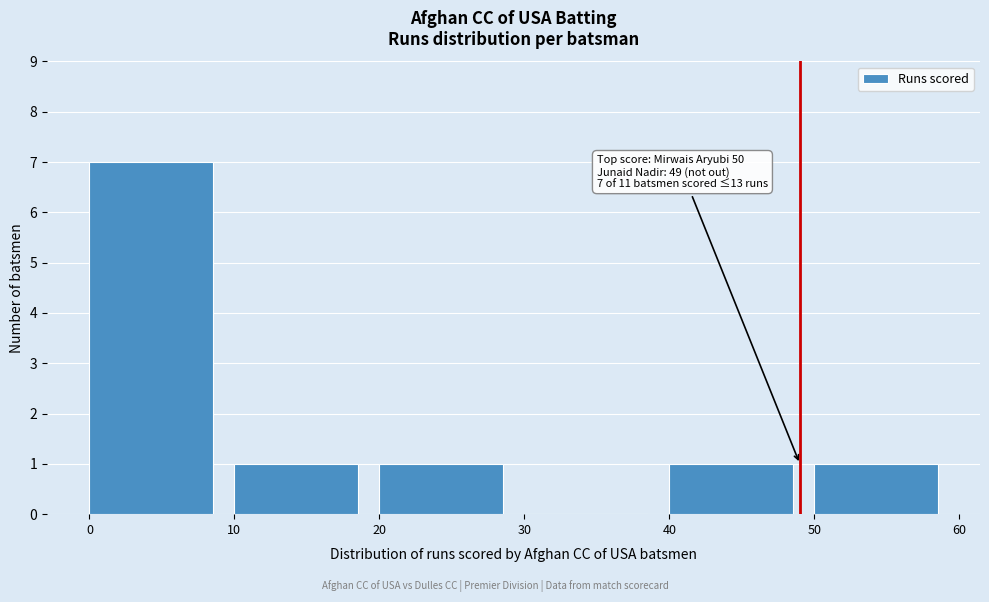

Which range on the x-axis has the tallest bar?

0 to 10